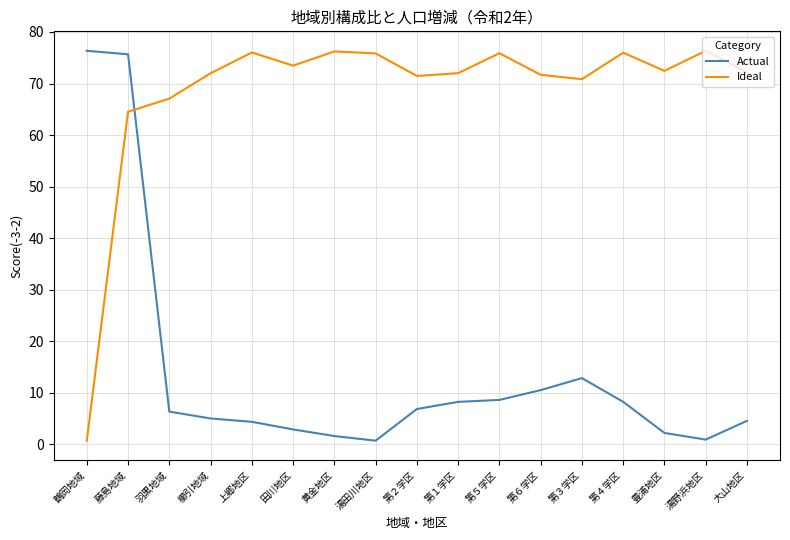

Where is the first local minimum for Ideal?

田川地区